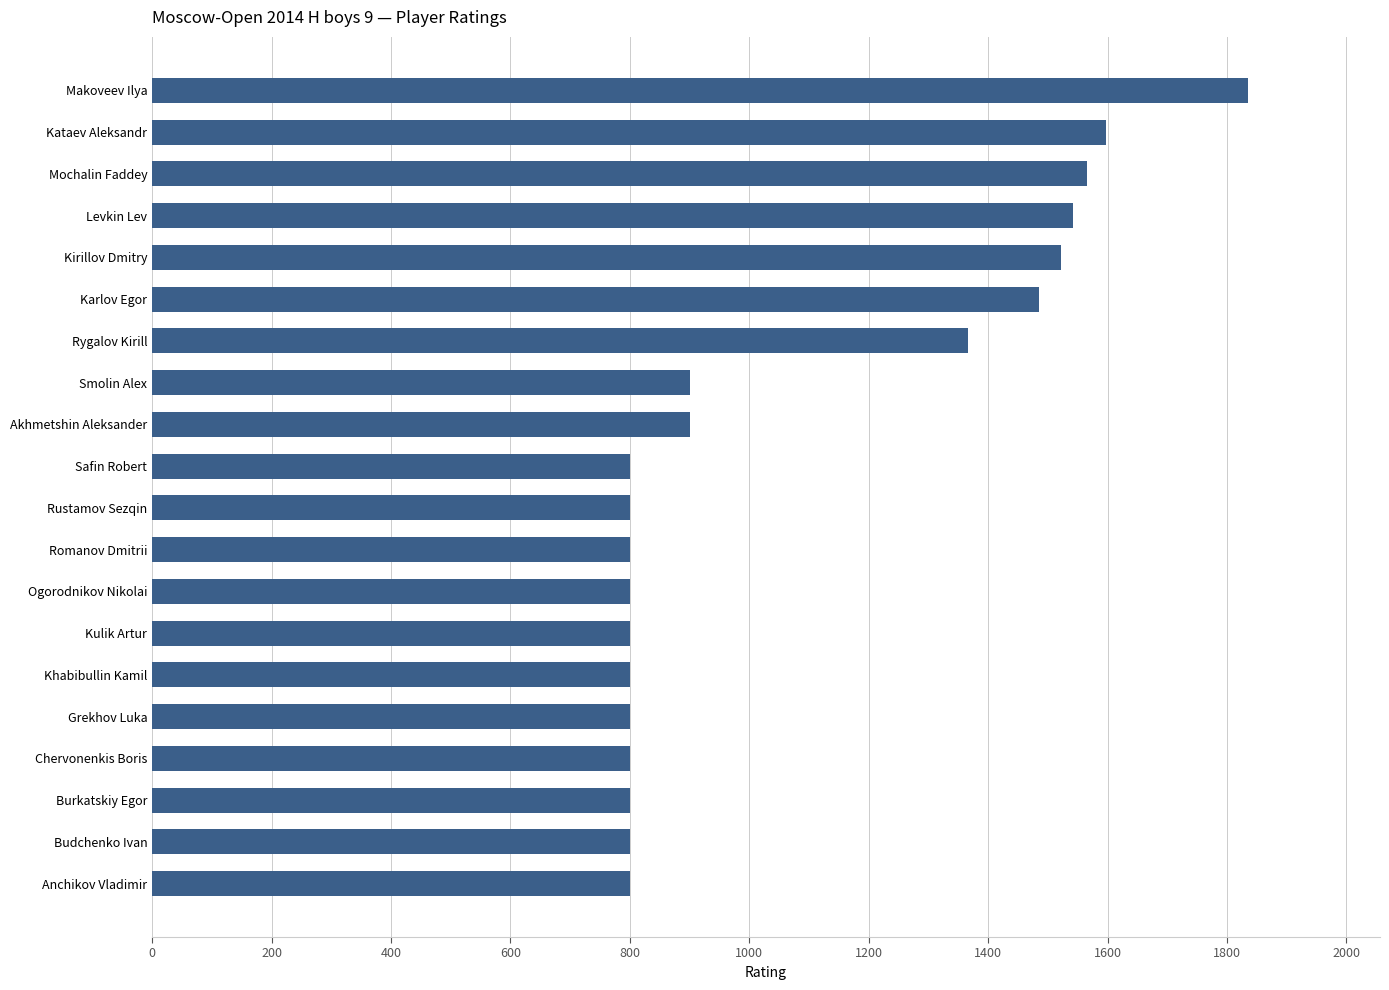

What is the average value?

1076